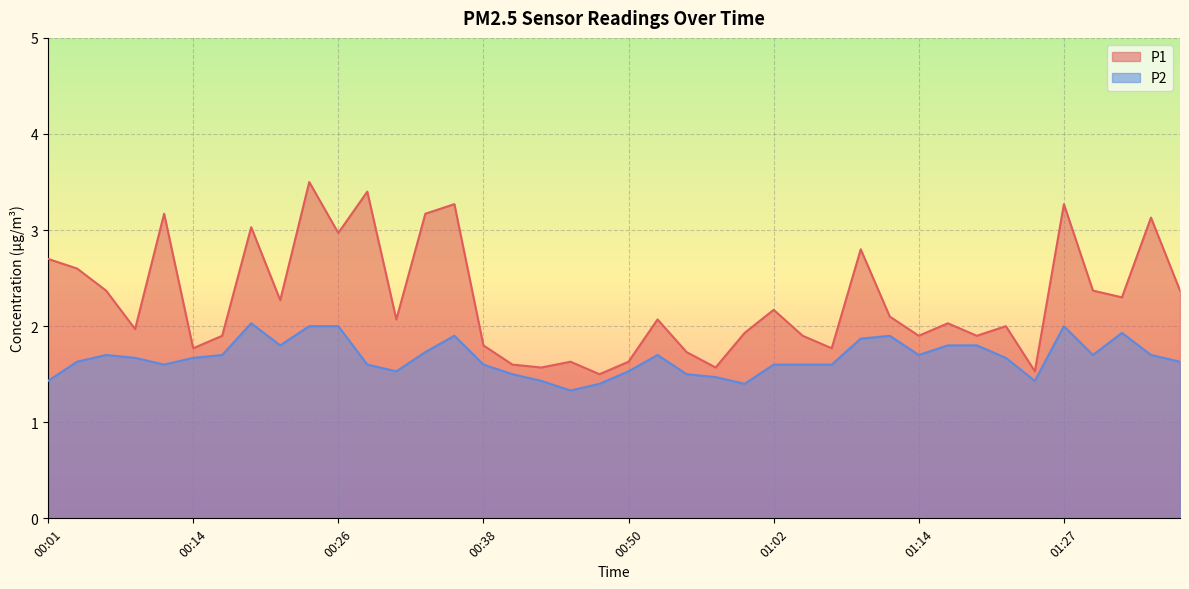

What is the difference between the P2 values at 00:14 and 01:07?

0.1